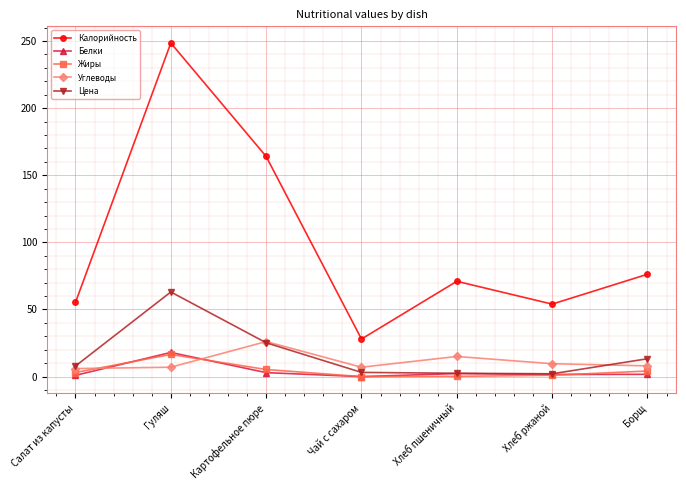

Does the chart have visible grid lines?

Yes